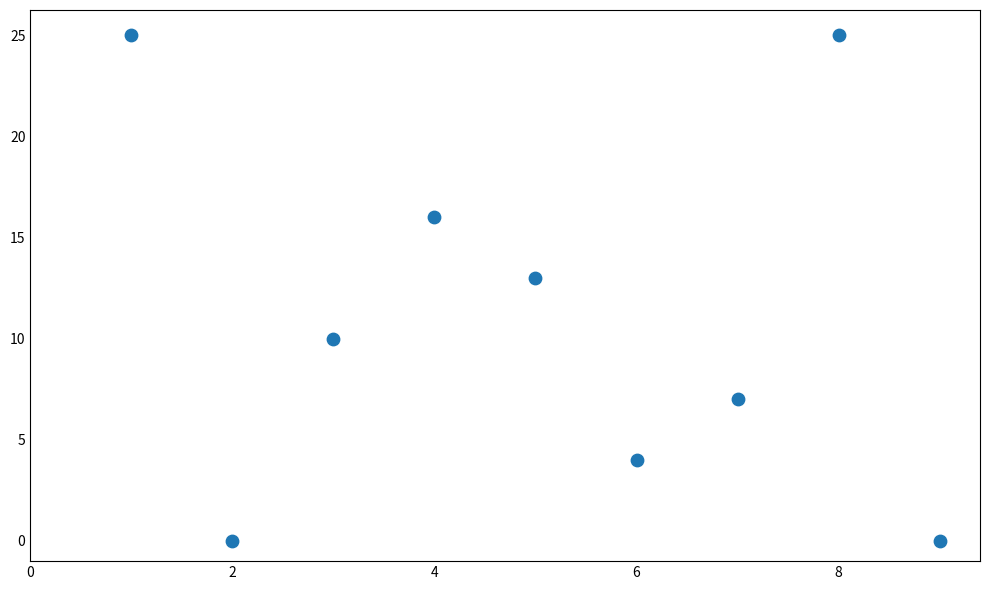

What is the average Y value?

11